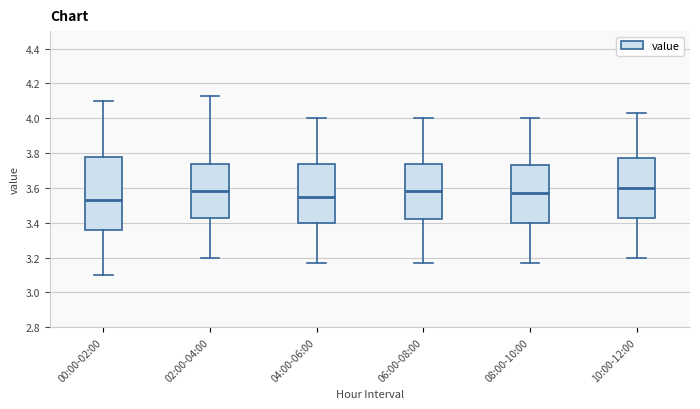

Reading left to right, transcribe this box plot: for each box, give where its median line is, the range the box spans, and where its two whiskers end, as read against the y-axis. The values are not printed on the chart, so give them approximately, as read against the axis.

00:00-02:00: median 3.54, box 3.36 to 3.78, whiskers 3.10 to 4.10
02:00-04:00: median 3.58, box 3.44 to 3.74, whiskers 3.20 to 4.14
04:00-06:00: median 3.56, box 3.40 to 3.74, whiskers 3.18 to 4.00
06:00-08:00: median 3.58, box 3.42 to 3.74, whiskers 3.18 to 4.00
08:00-10:00: median 3.58, box 3.40 to 3.74, whiskers 3.18 to 4.00
10:00-12:00: median 3.60, box 3.44 to 3.78, whiskers 3.20 to 4.04